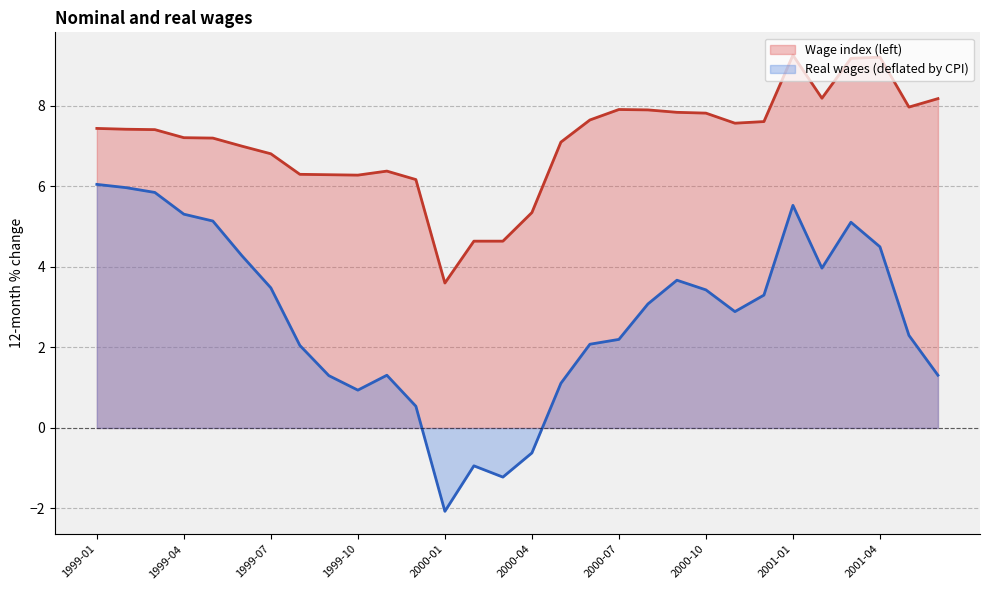

True or false: Real wages (deflated by CPI) and Wage index (left) cross at least once.

False